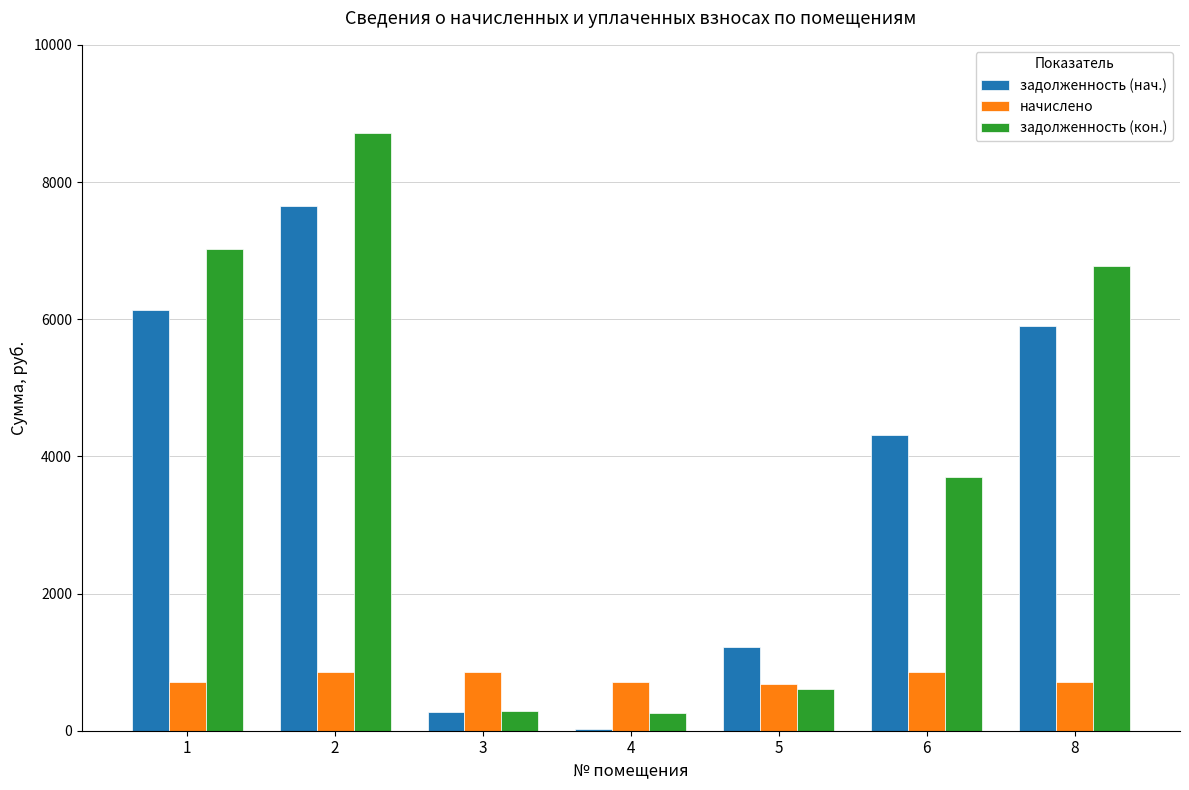

What is the sum of the задолженность (кон.) values at 2 and 6?

12418.7